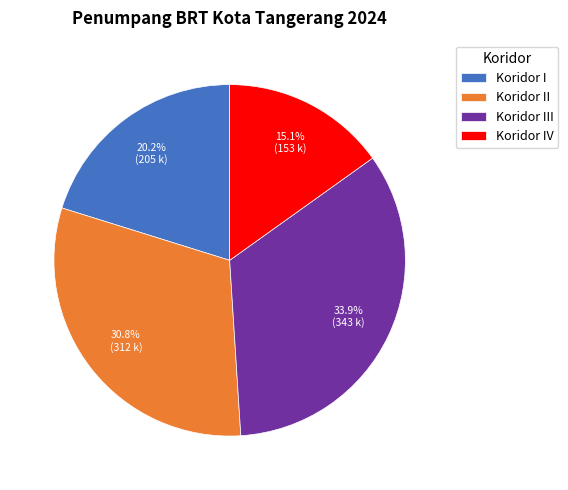

True or false: Koridor IV accounts for 22% of the total.

False